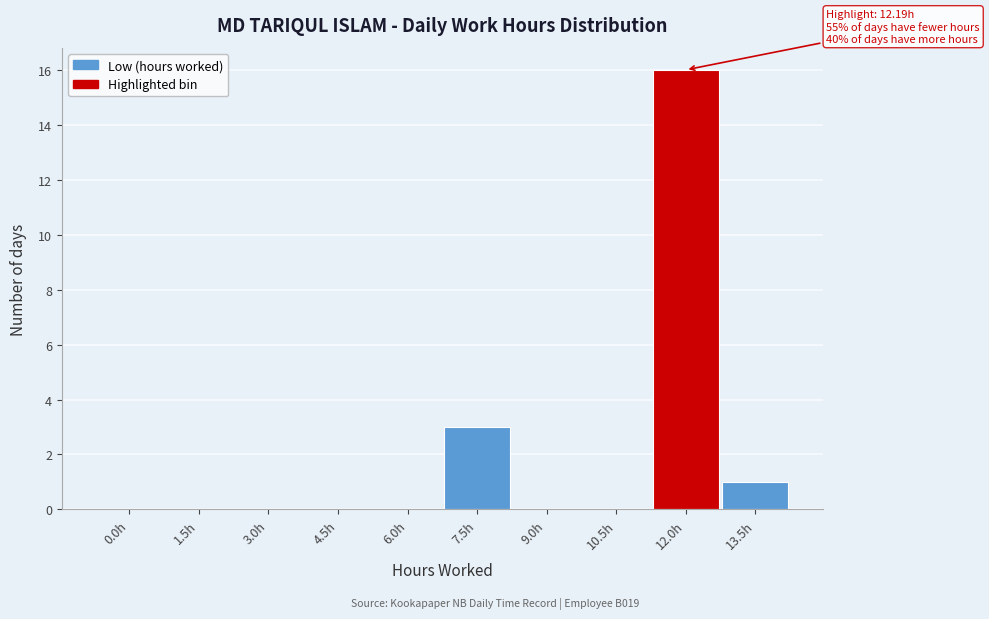

Reading left to right, what are all the values shown in this chart?

0.0h=0	1.5h=0	3.0h=0	4.5h=0	6.0h=0	7.5h=3	9.0h=0	10.5h=0	12.0h=16	13.5h=1